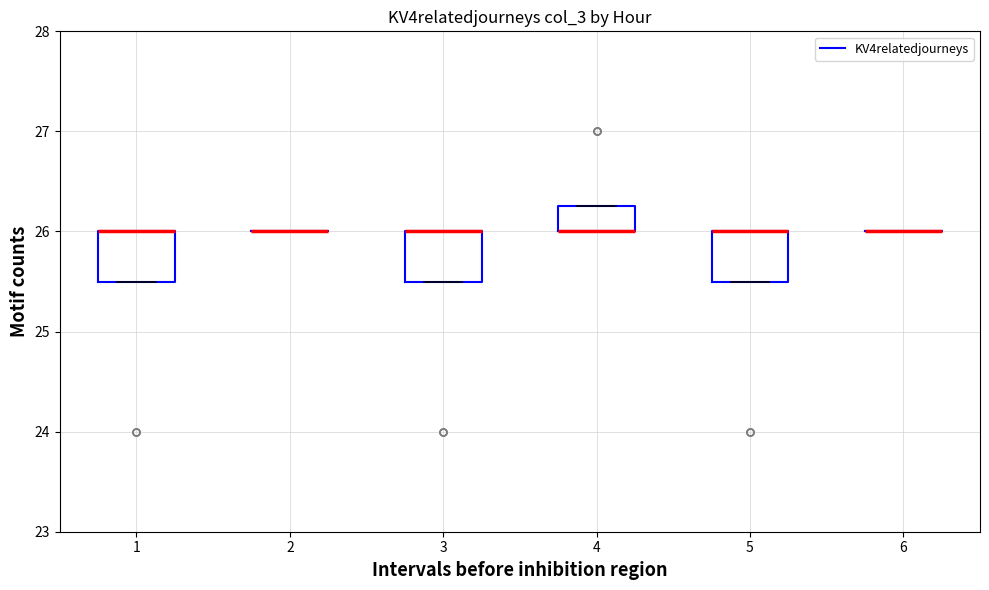

Reading left to right, transcribe this box plot: for each box, give where its median line is, the range the box spans, and where its two whiskers end, as read against the y-axis. The values are not printed on the chart, so give them approximately, as read against the axis.

1: median 26.0 (drawn on the box's upper edge), box 25.5 to 26.0, whiskers 25.5 to 26.0
2: box collapsed to a line at 26.0, whiskers 26.0 to 26.0
3: median 26.0 (drawn on the box's upper edge), box 25.5 to 26.0, whiskers 25.5 to 26.0
4: median 26.0 (drawn on the box's lower edge), box 26.0 to 26.3, whiskers 26.0 to 26.3
5: median 26.0 (drawn on the box's upper edge), box 25.5 to 26.0, whiskers 25.5 to 26.0
6: box collapsed to a line at 26.0, whiskers 26.0 to 26.0